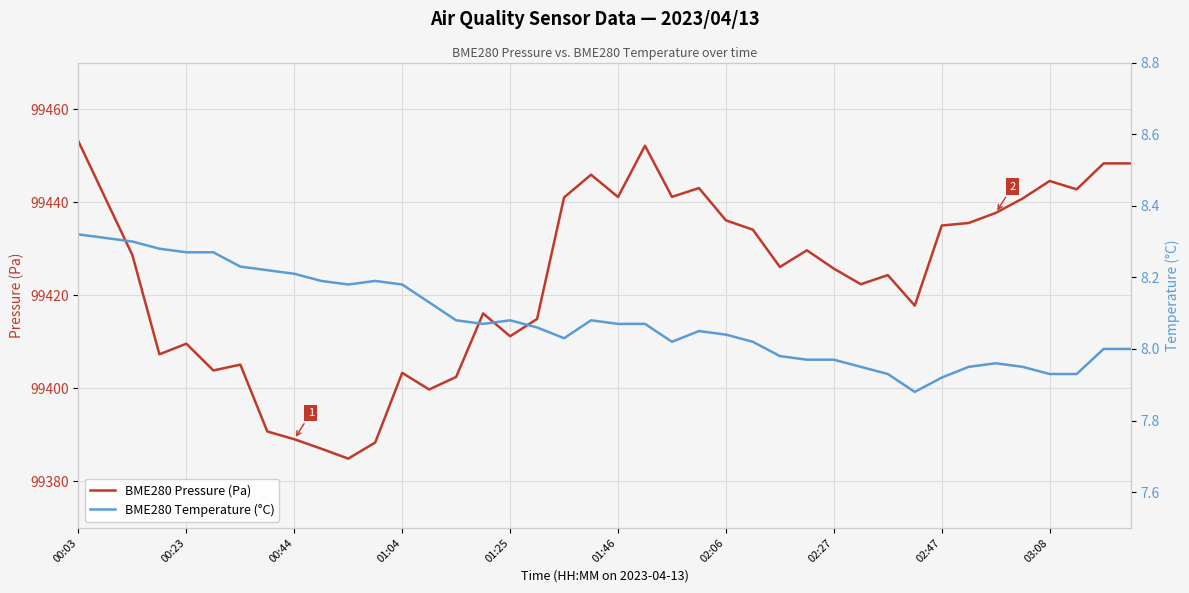

Rank the series by their maximum value, from highest to lowest.

BME280 Pressure (Pa), BME280 Temperature (°C)